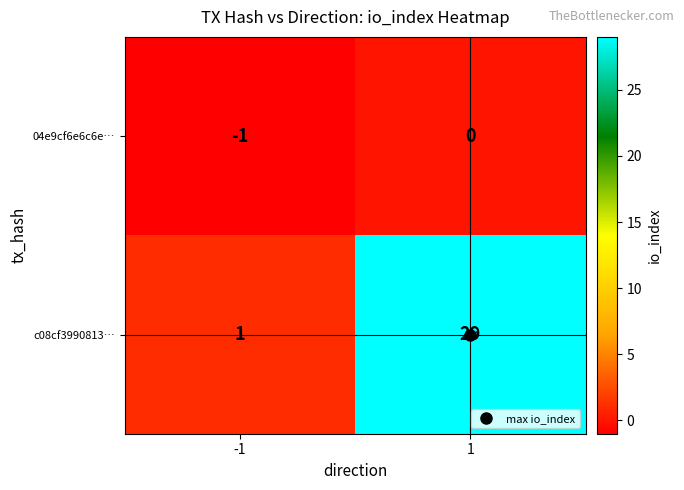

What is the total value across all series at 1?

29